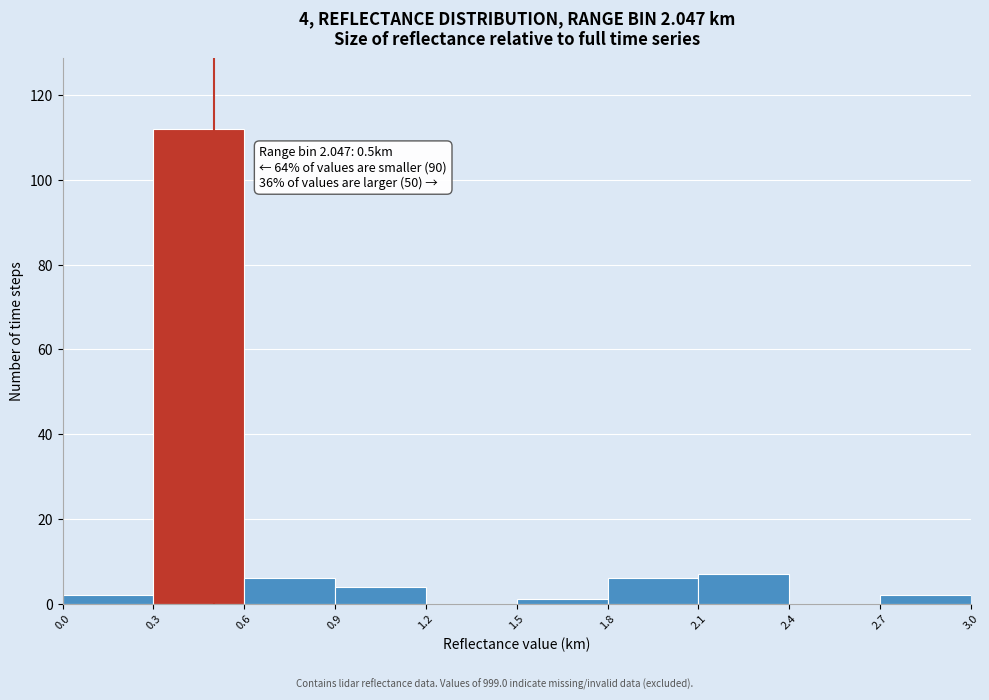

Which range on the x-axis has the tallest bar?

0.3 to 0.6